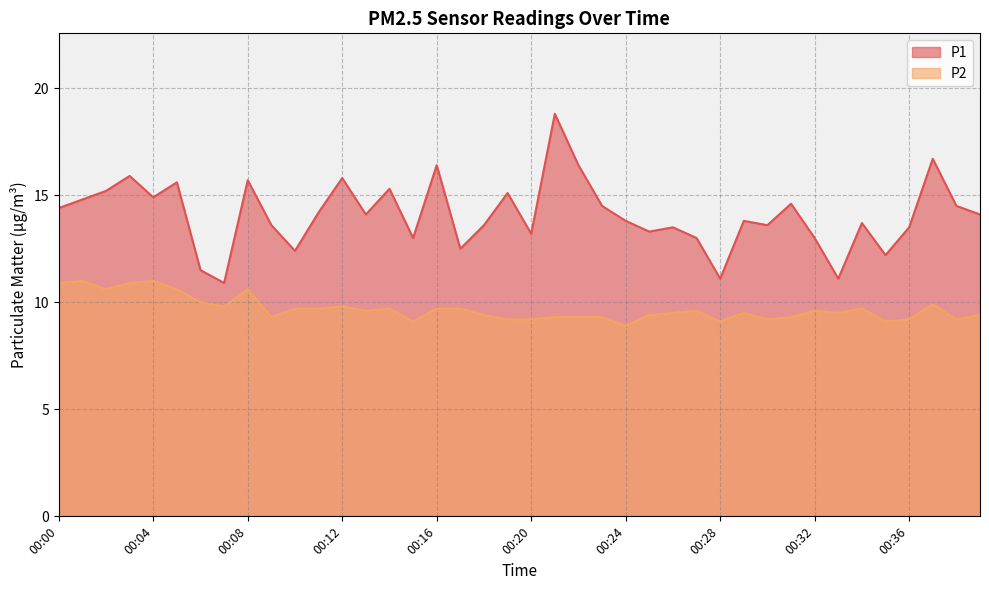

Which series has the largest total across all categories?

P1